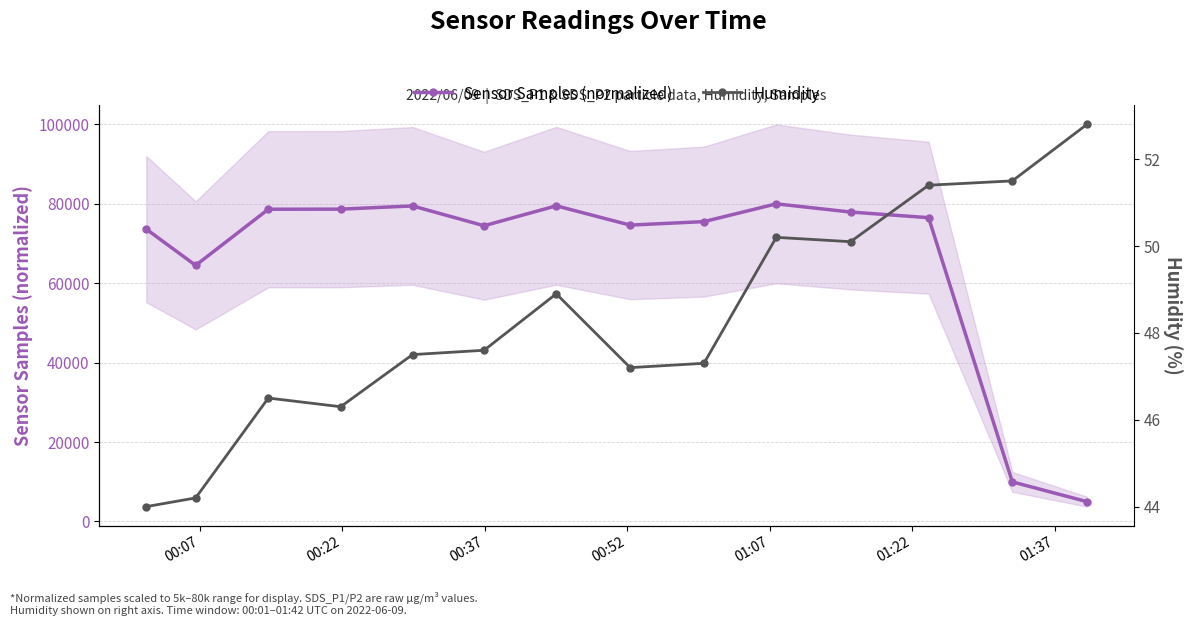

What is the sum of all Humidity values?

675.5